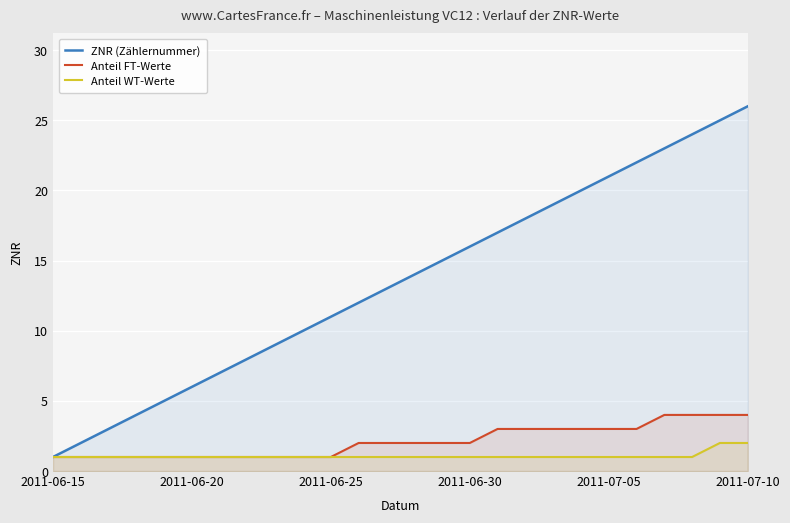

What is the total value across all series at 2011-07-10?

32